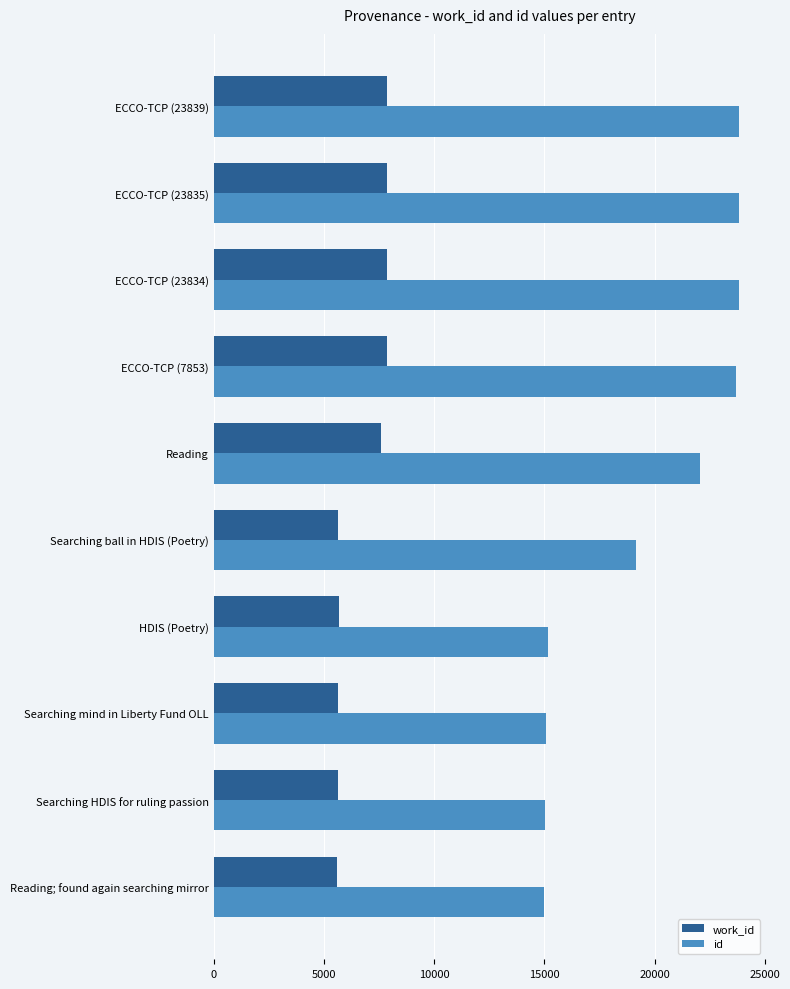

What is the difference between the highest and lowest values at Searching HDIS for ruling passion?

9413